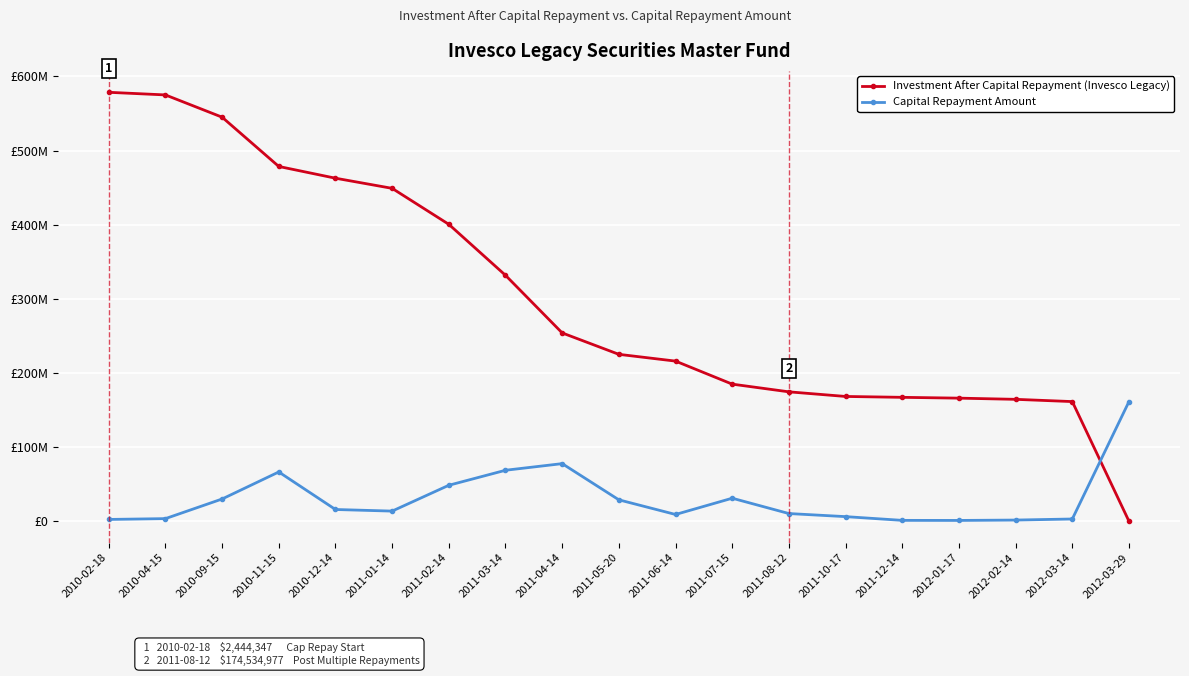

Does the chart have visible grid lines?

Yes